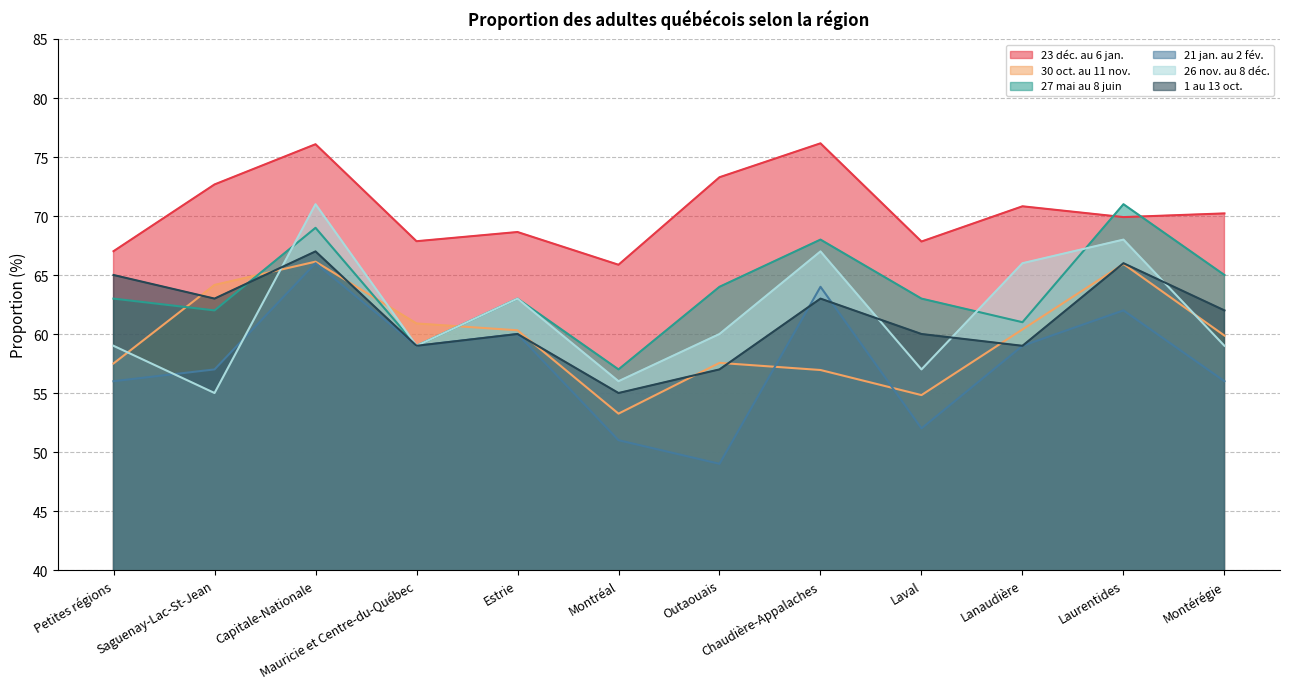

How many values in the 26 nov. au 8 déc. series exceed 60?

5